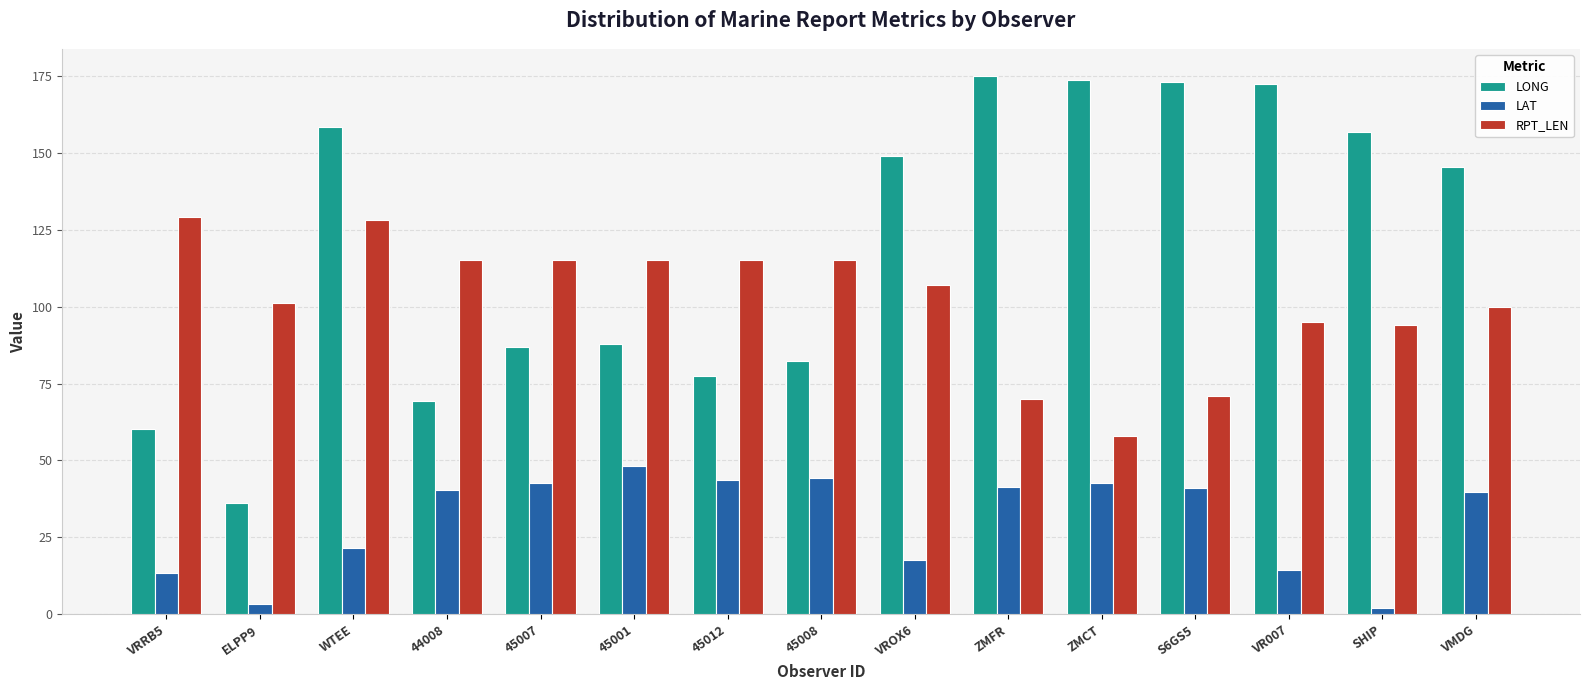

Rank the series by their average value, from lowest to highest.

LAT, RPT_LEN, LONG